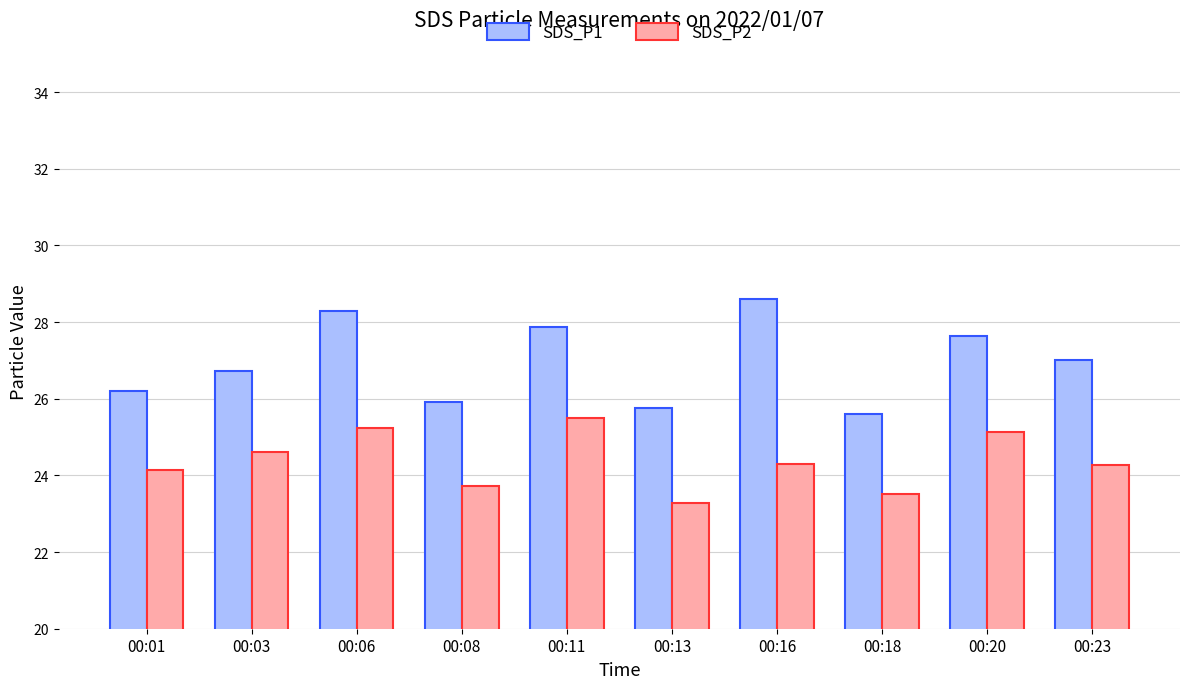

What is the total value across all series at 00:01?

50.3